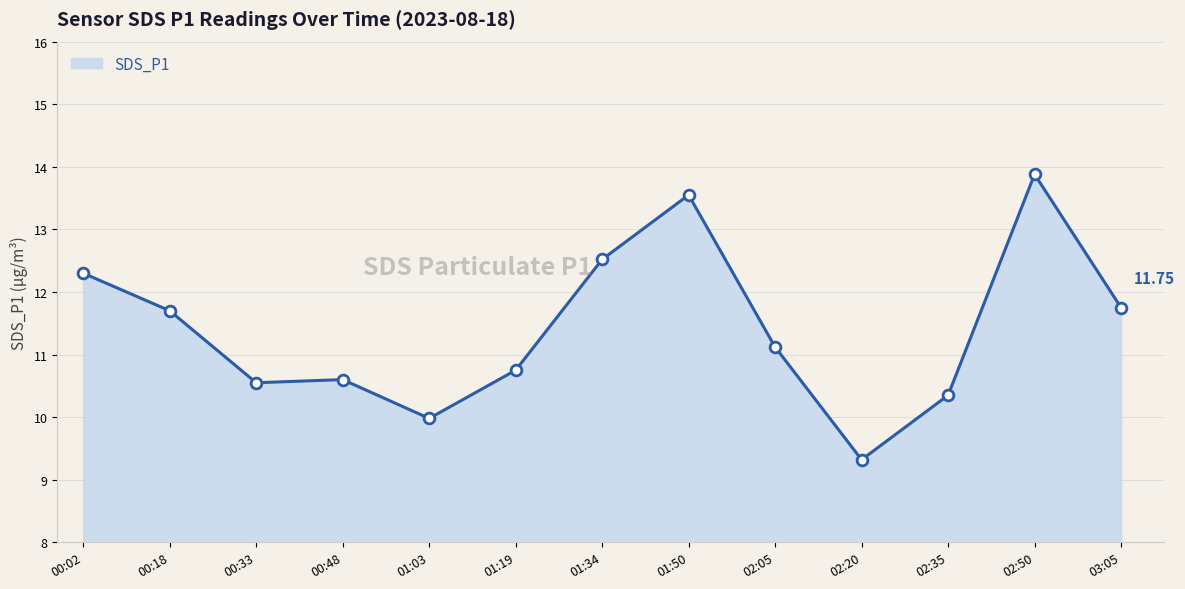

Which has a higher value, 00:33 or 03:05?

03:05